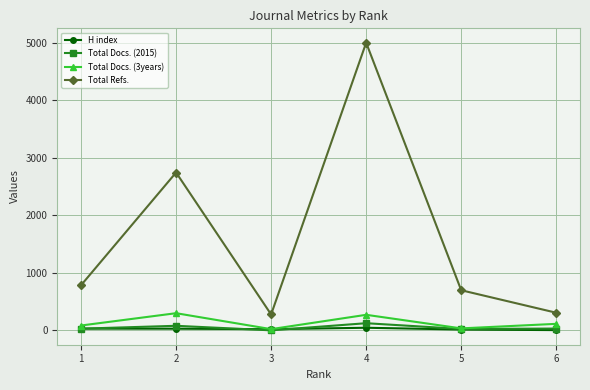

How many lines are shown in the chart?

4